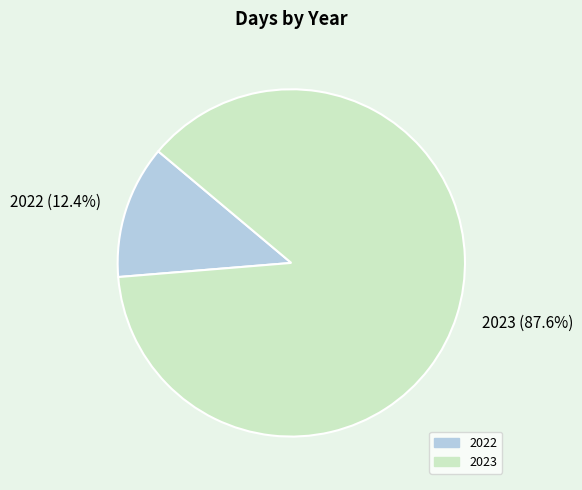

To the nearest percent, what is the difference between the 2022 and 2023 slice percentages?

75%